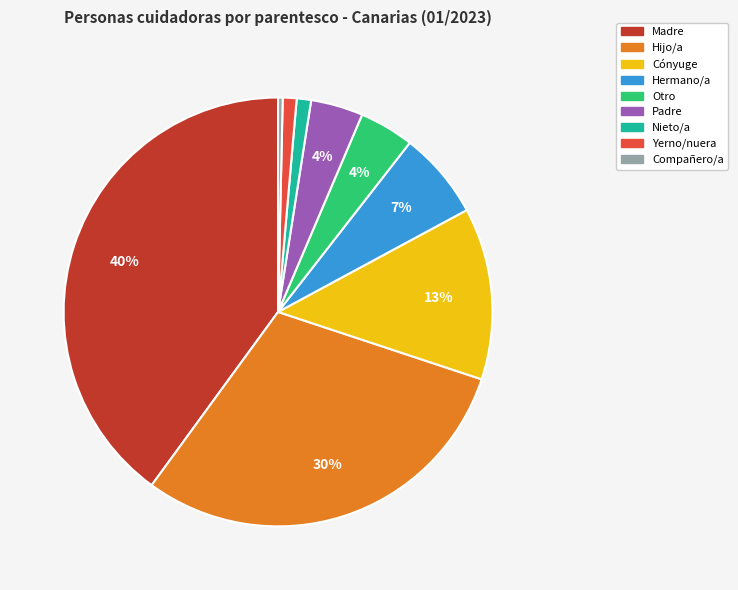

Which has a higher value, Cónyuge or Yerno/nuera?

Cónyuge